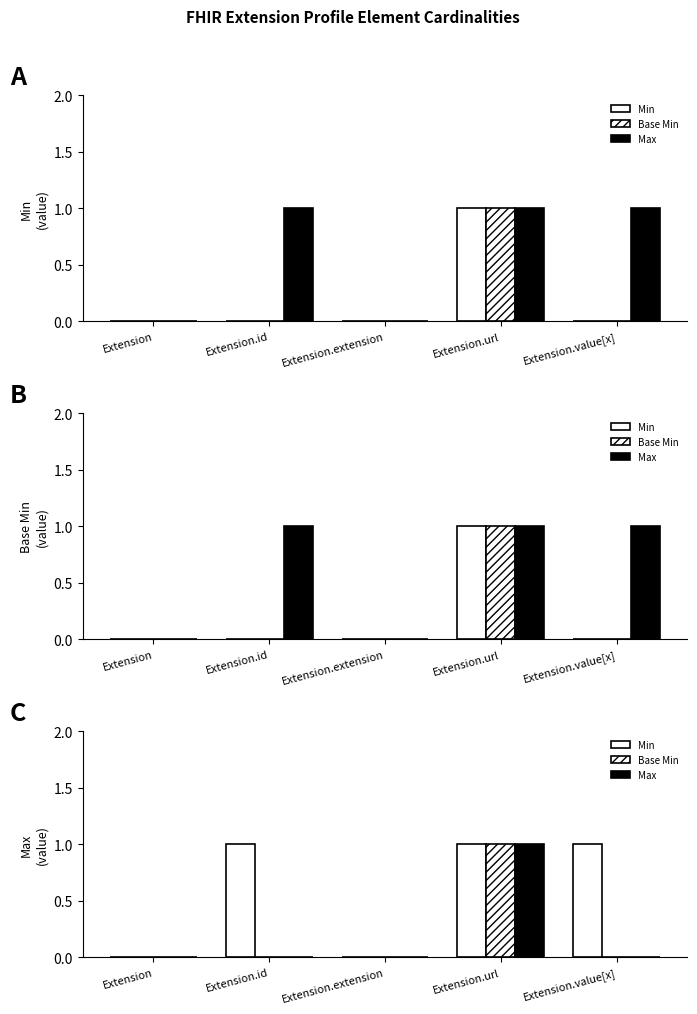

Is the value of Min at Extension.extension greater than the value of Max at Extension.id?

No